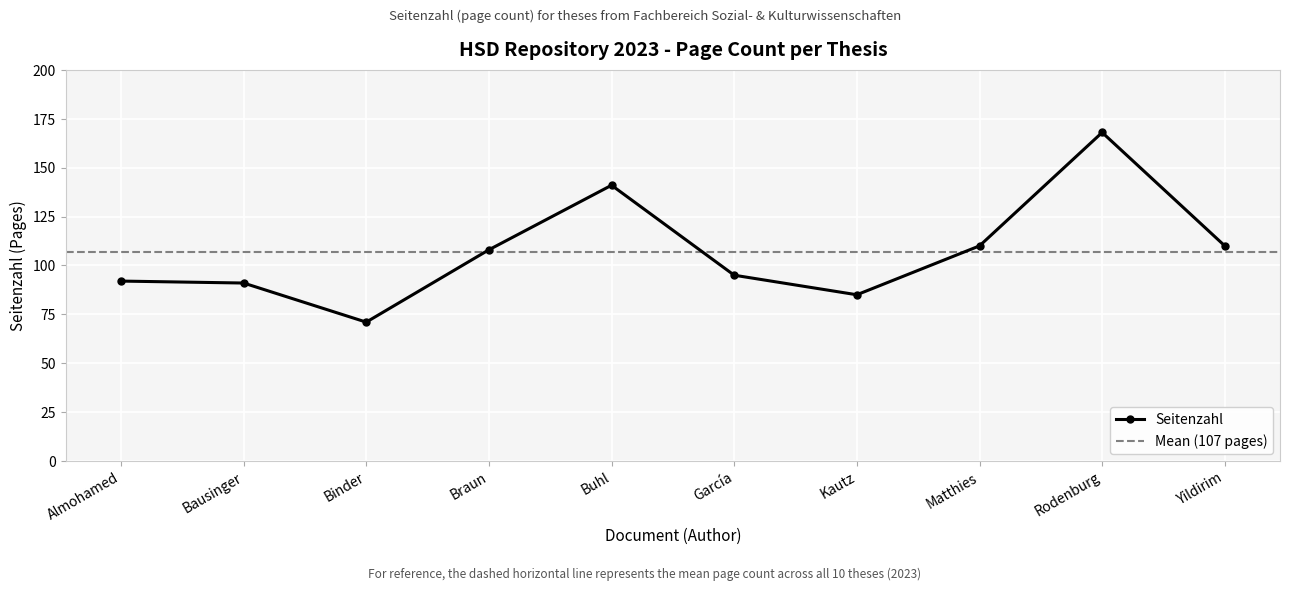

How many lines are shown in the chart?

1